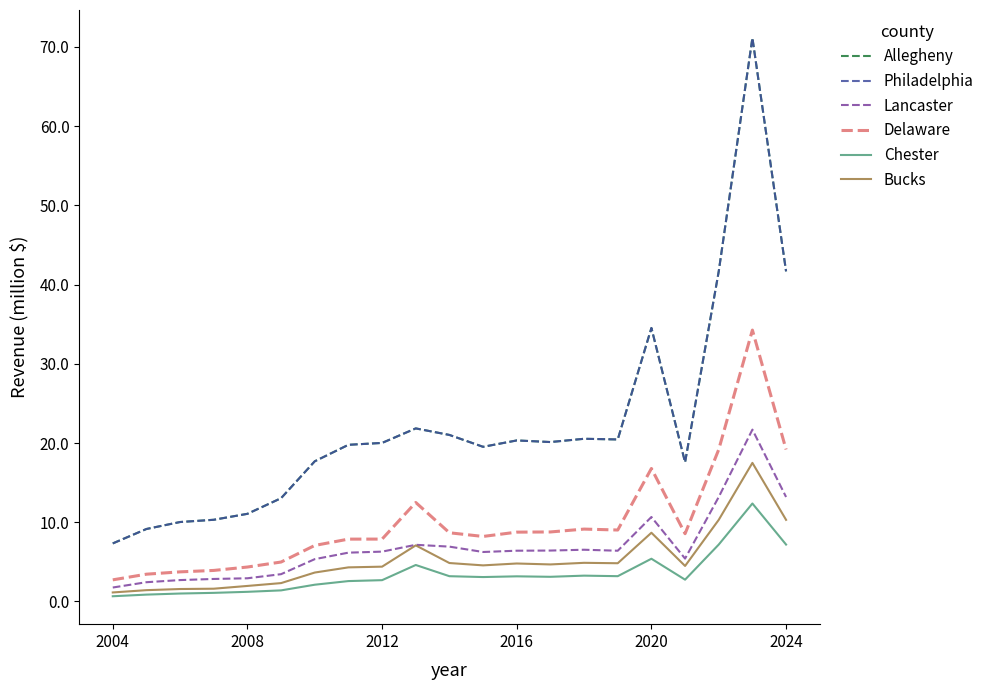

What is the highest value of the Delaware series?

34.3